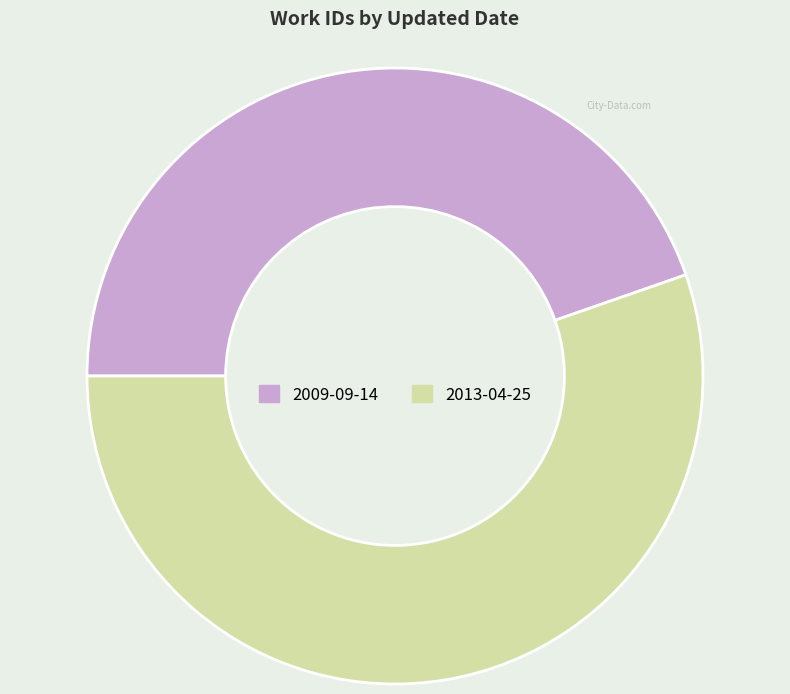

Which slice represents more than half of the pie?

2013-04-25